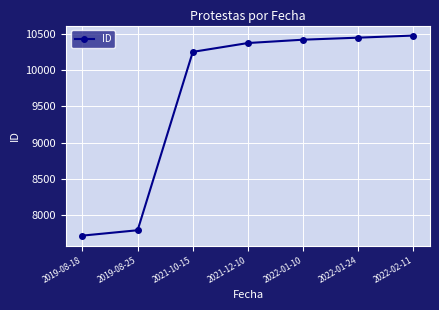

How many data points are less than 10372?

3